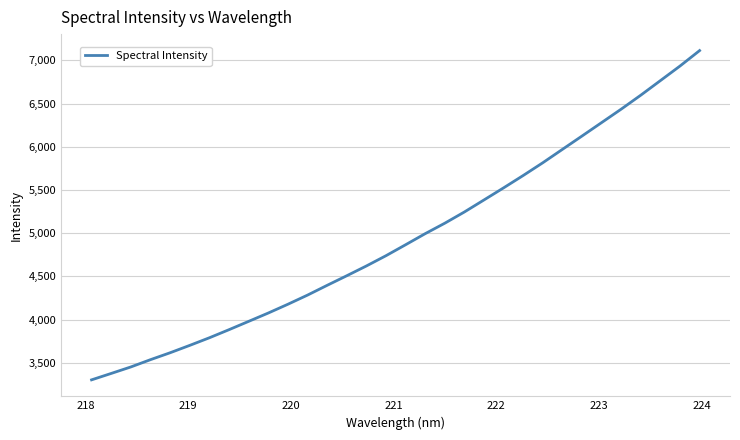

Count the number of data series in this chart.

1